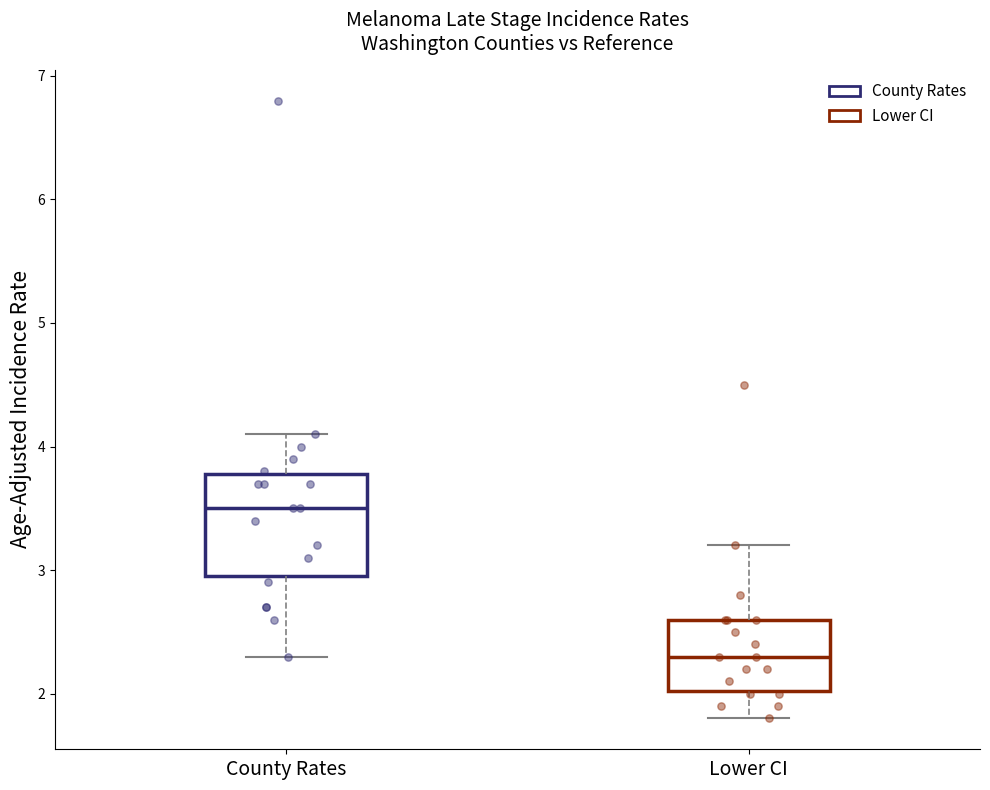

Which box's median line is the highest?

County Rates